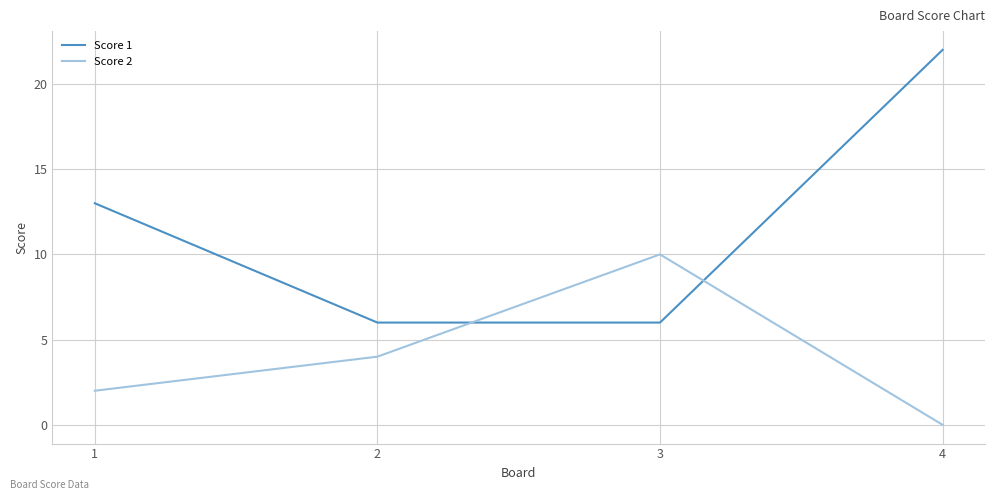

What is the difference between the highest and lowest values at 3?

4